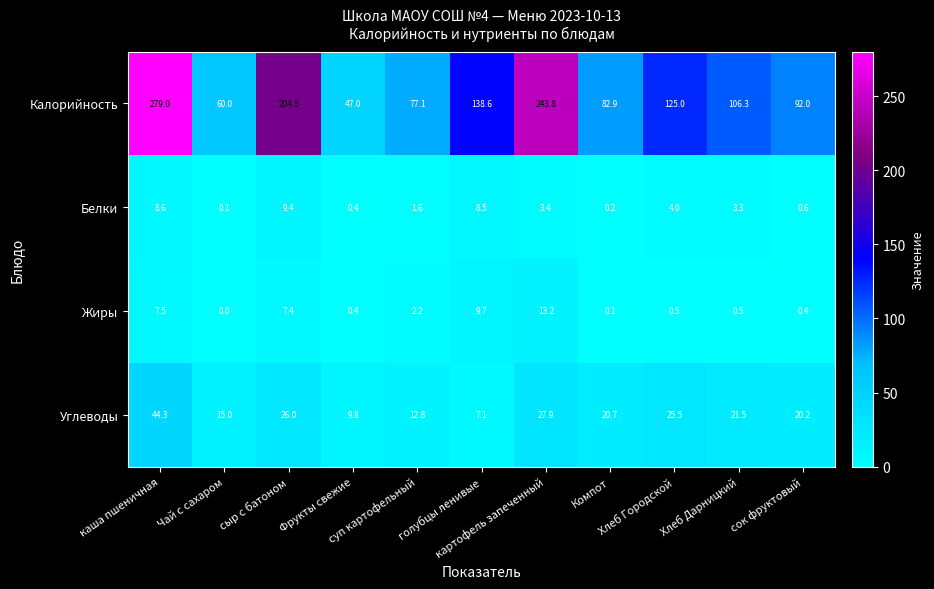

What is the total value across all series at суп картофельный?

93.7